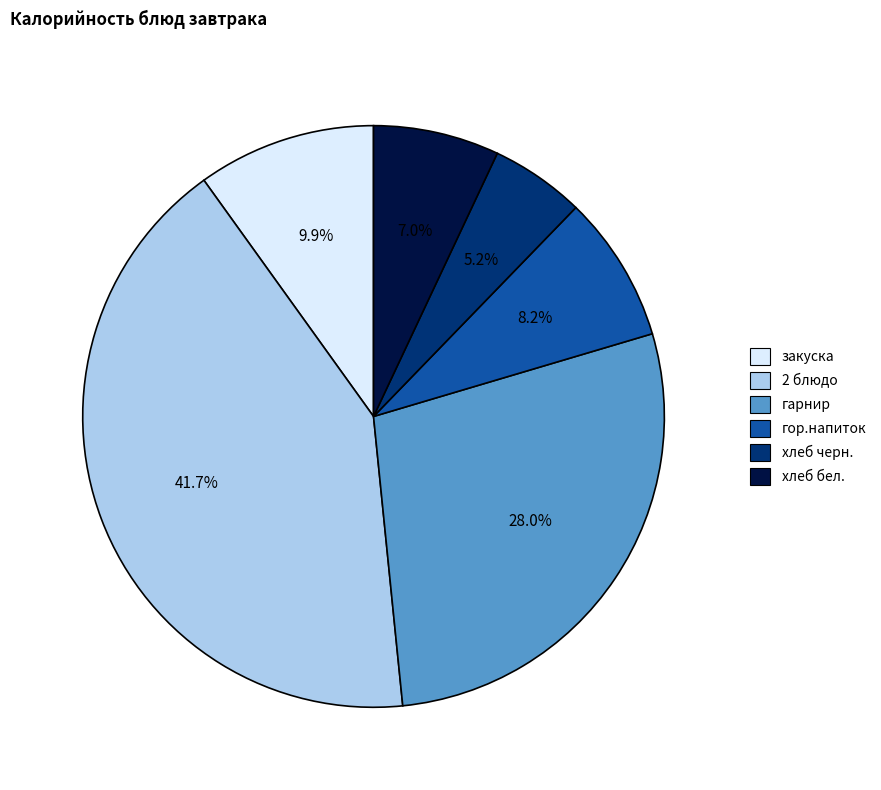

What is the largest slice in the pie chart?

2 блюдо